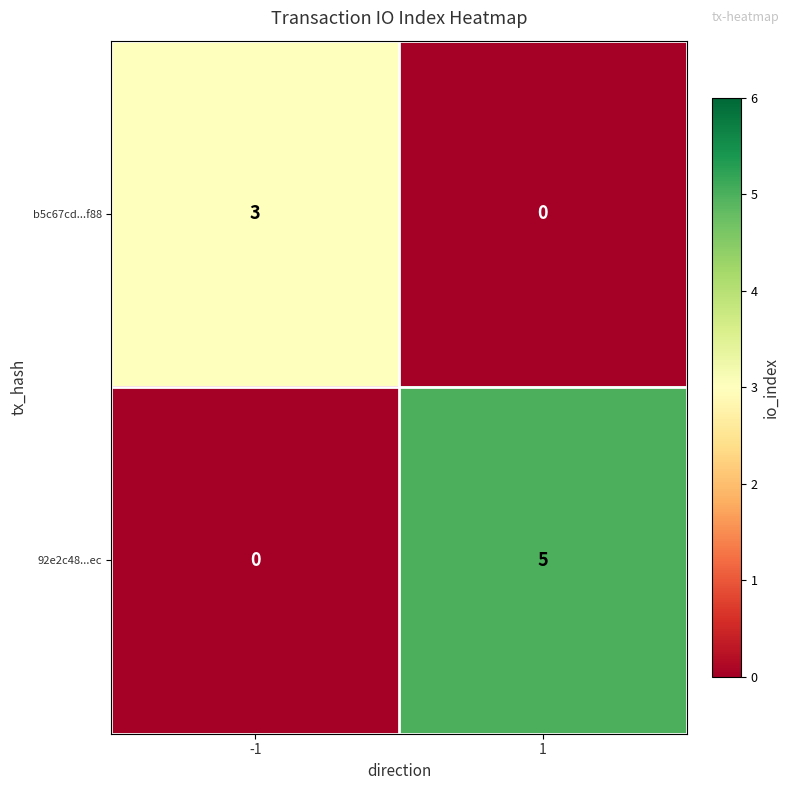

What is the total value across all series at -1?

3